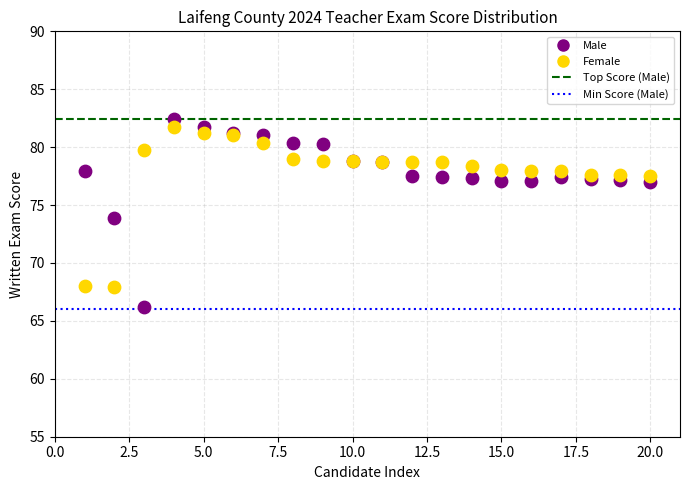

What is the X range (max minus min) for the scatter plot?

19.0